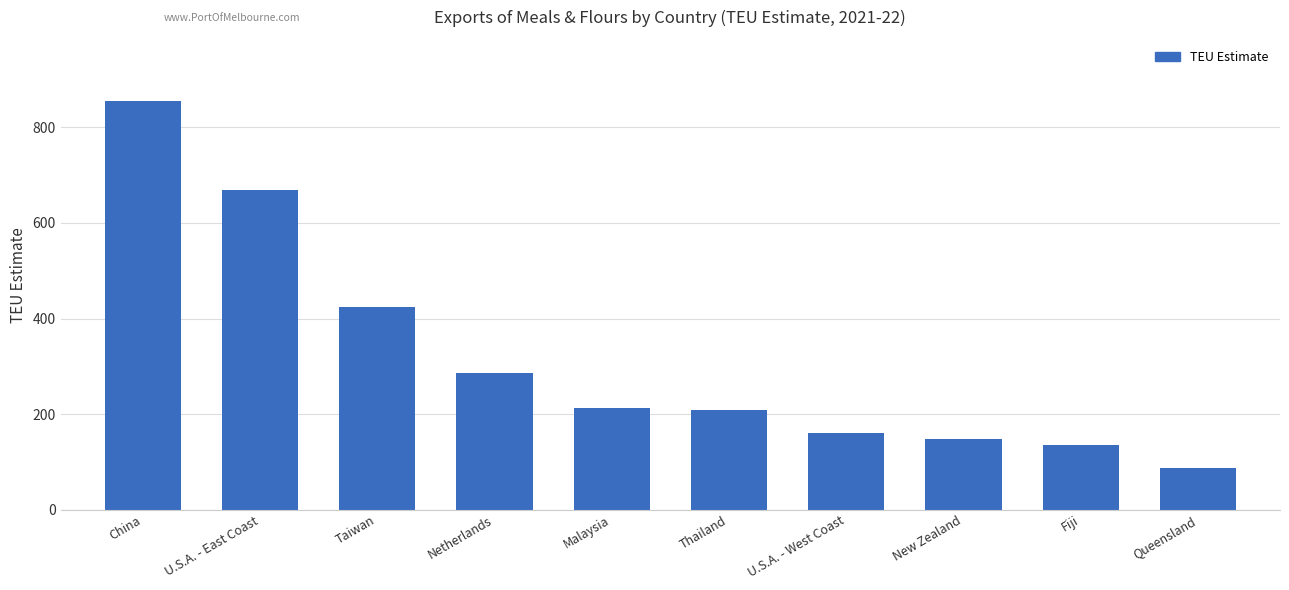

What is the change in value from Taiwan to Netherlands?

-140